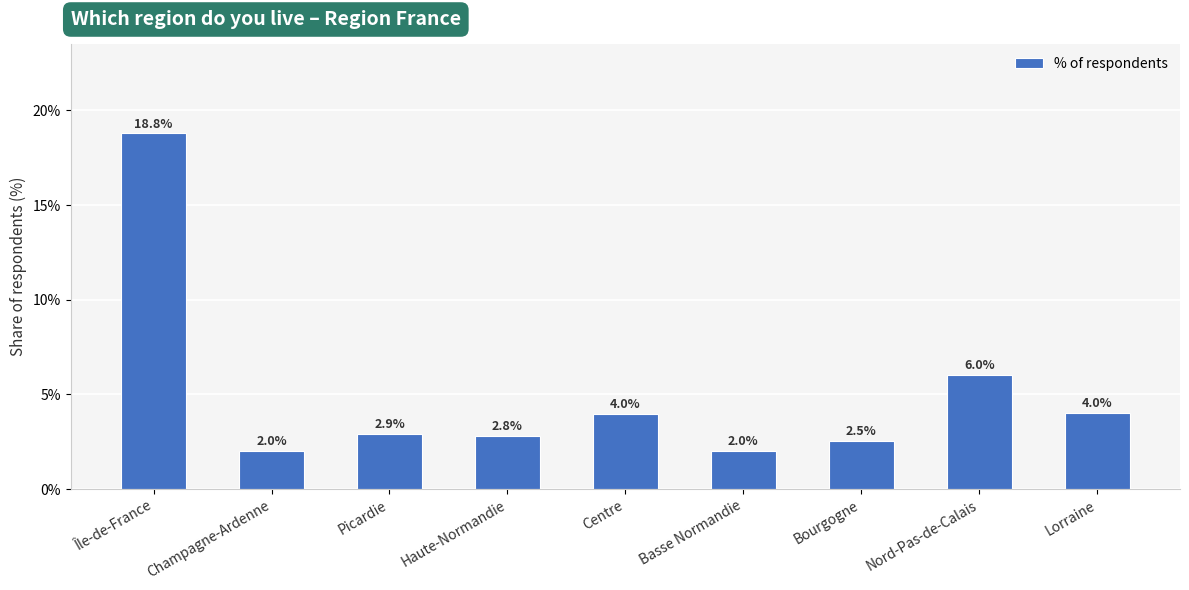

Count the number of data series in this chart.

1